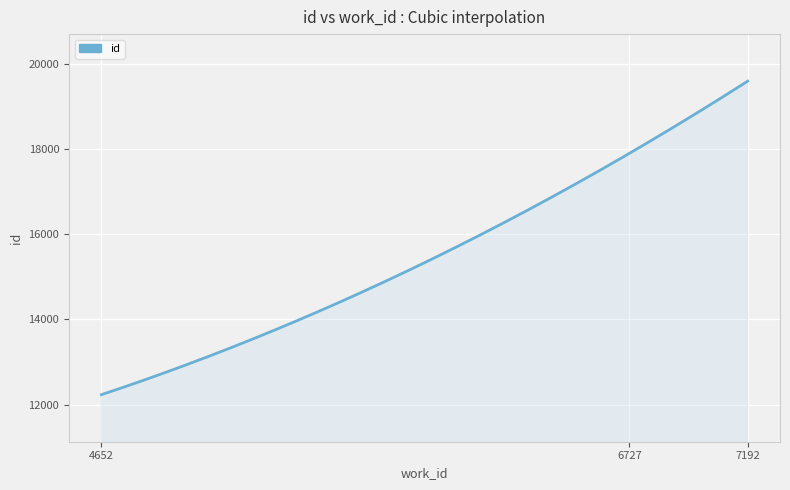

How many lines are shown in the chart?

1